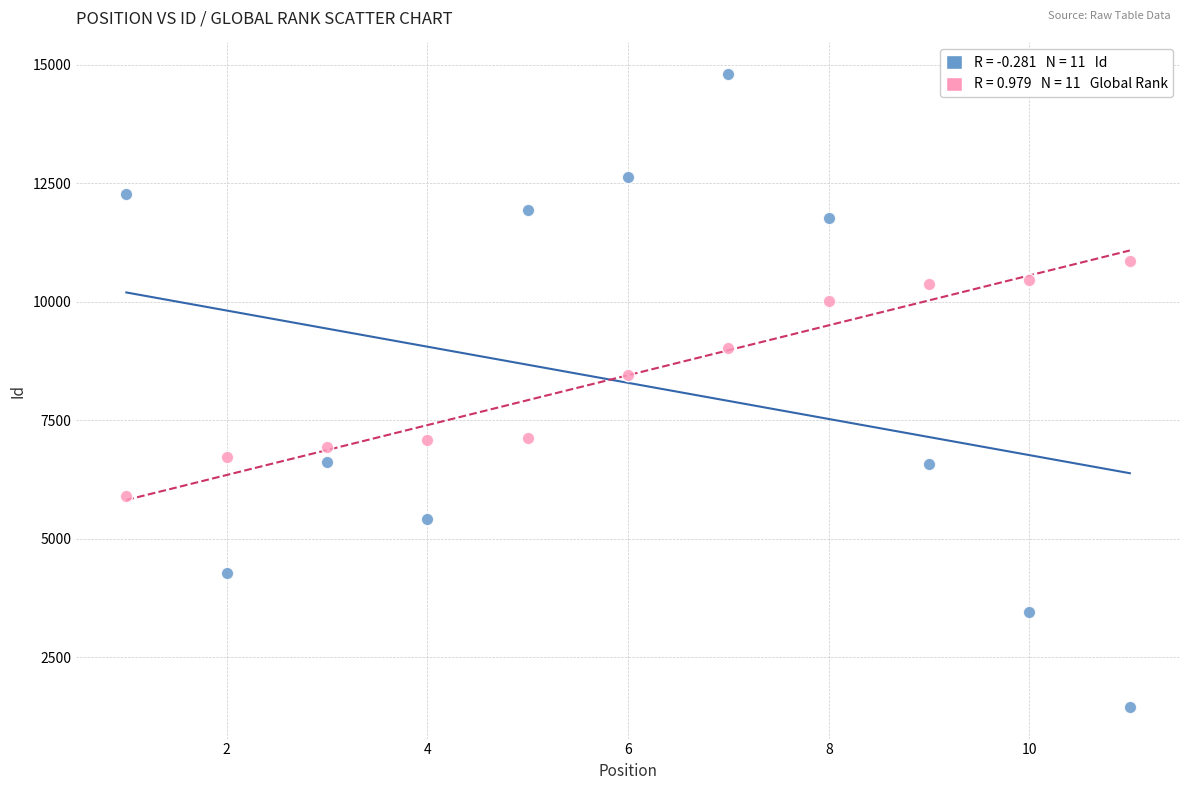

Across all data points, what is the range of X values (max minus min)?

10